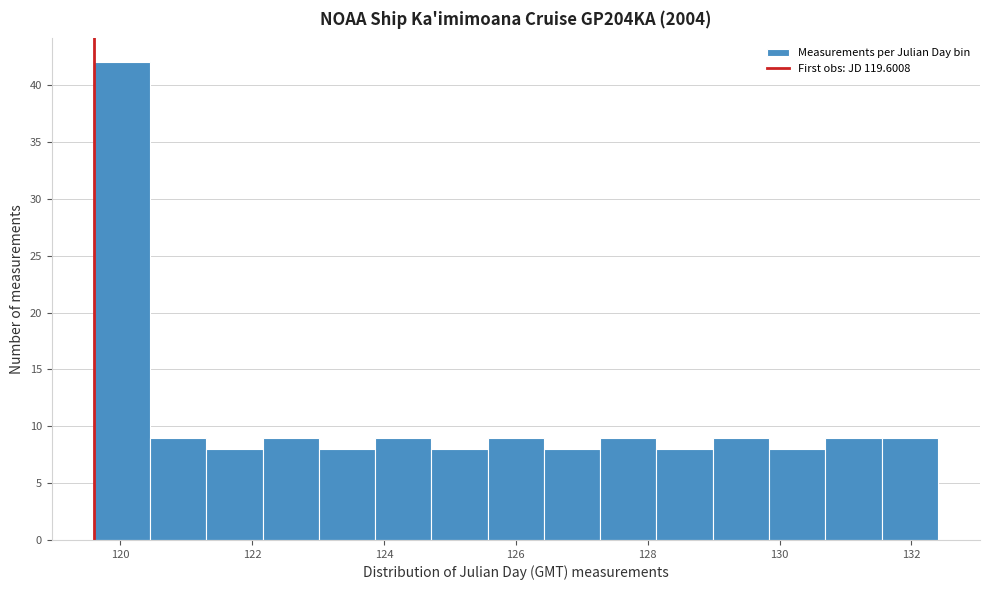

Which range on the x-axis has the tallest bar?

119.6 to 120.4